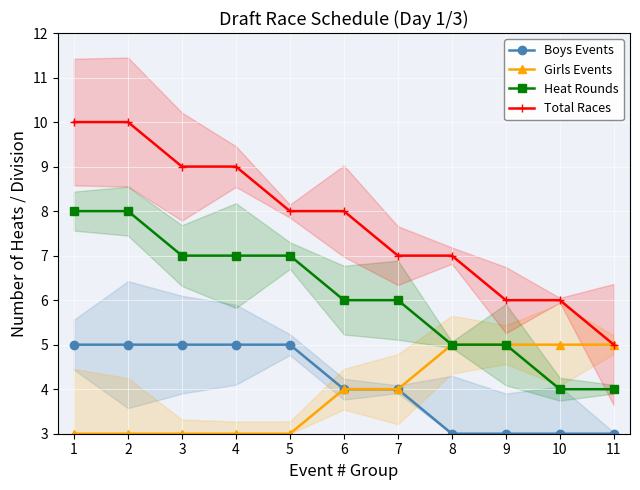

At which label is Boys Events closest to 4?

6